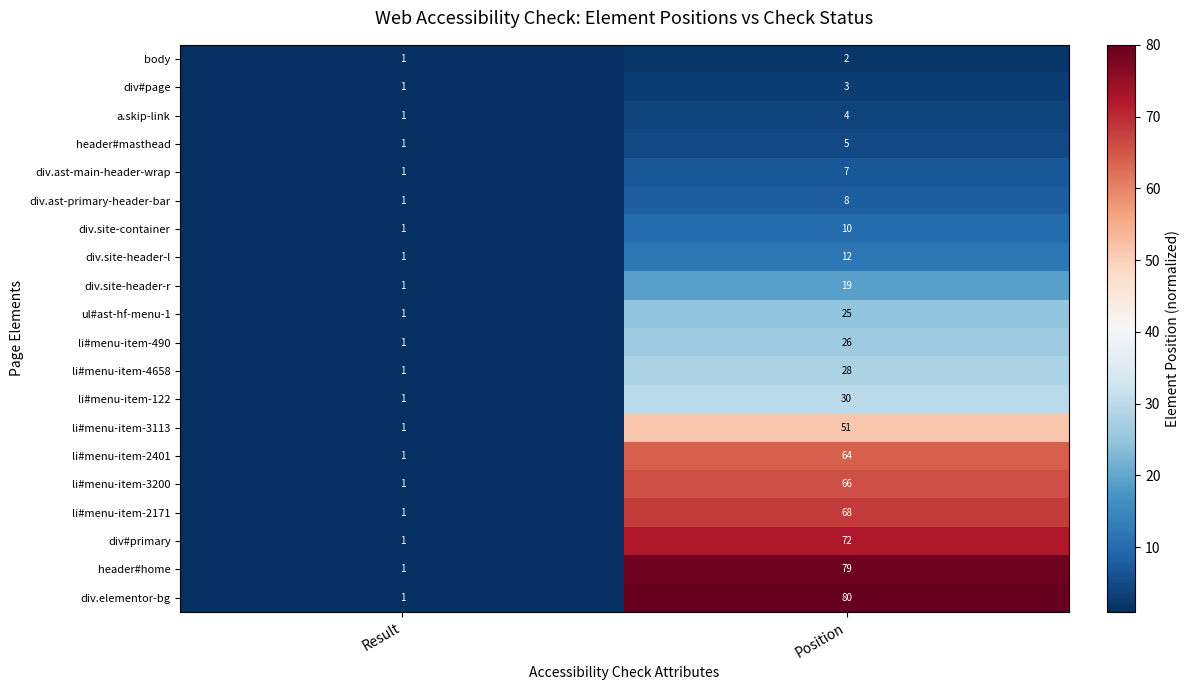

Is it true that li#menu-item-3200 equals 1 at Result?

True